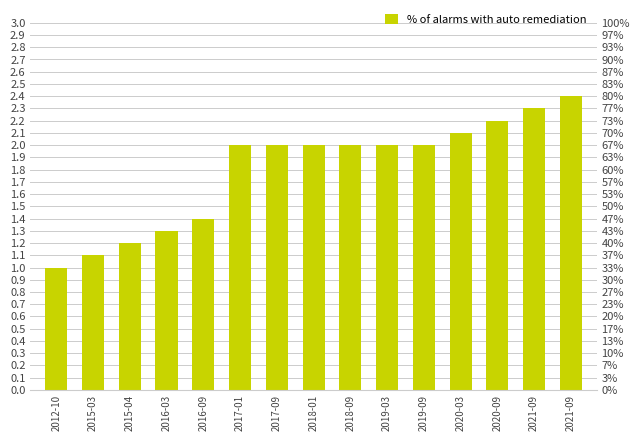

What is the difference between the maximum and second lowest values?

1.3